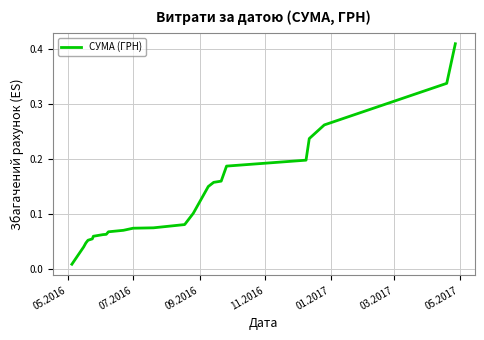

What is the greatest value displayed?

0.4